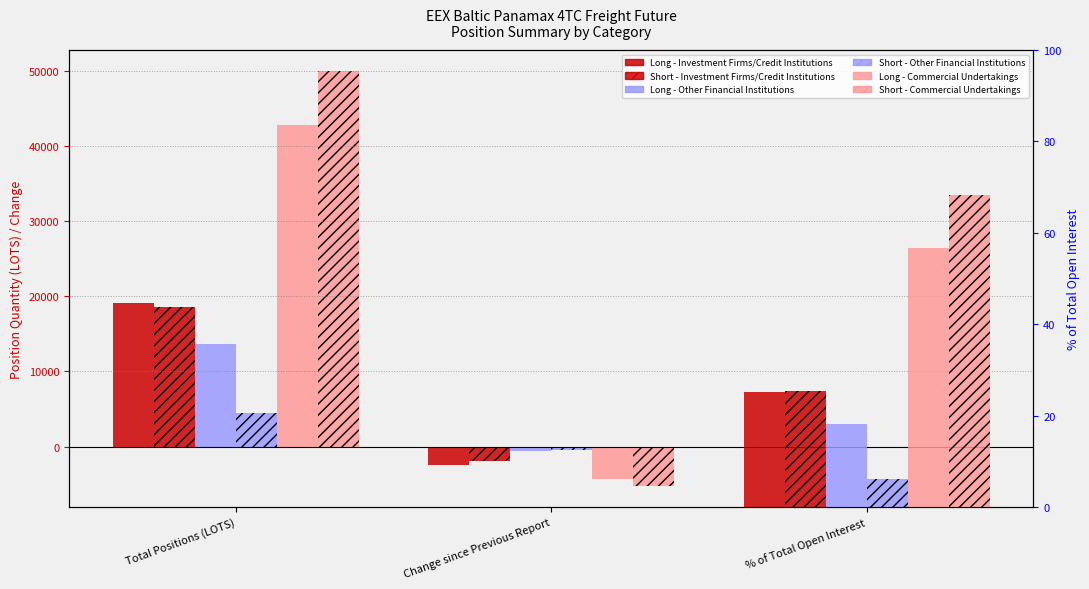

True or false: Short (Investment Firms) has a value of 18604.1 at Total Positions (LOTS).

True